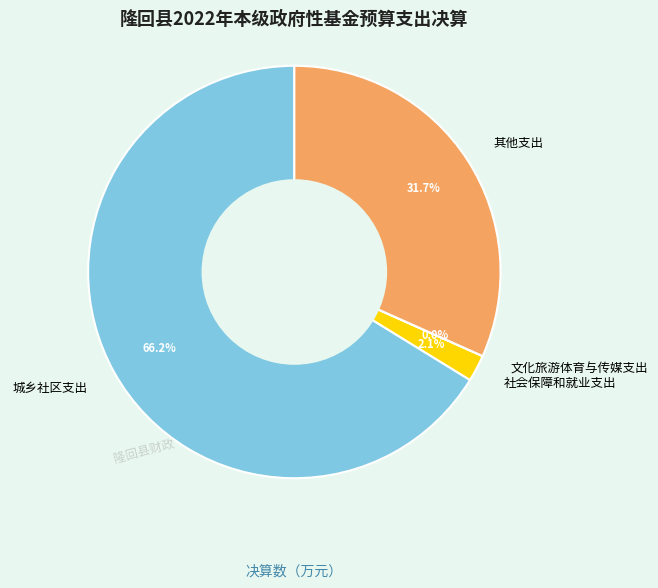

The 社会保障和就业支出 slice represents 2% of the pie. True or false?

True